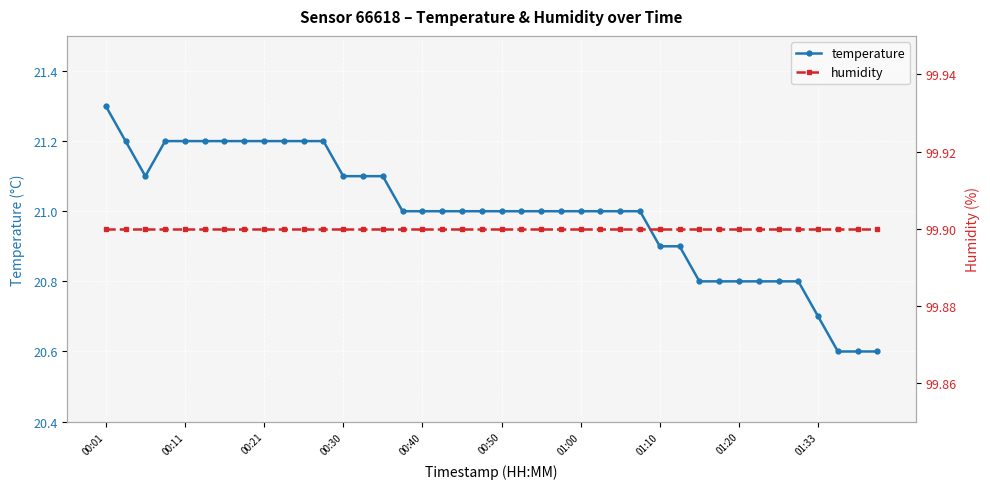

At how many categories does at least one series exceed 61?

40